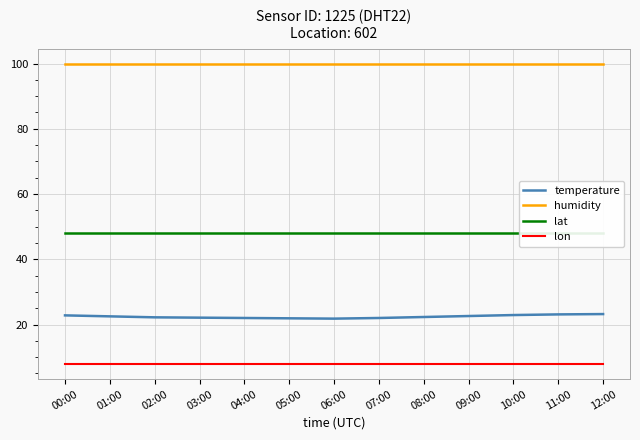

True or false: lon and humidity intersect in this chart.

False